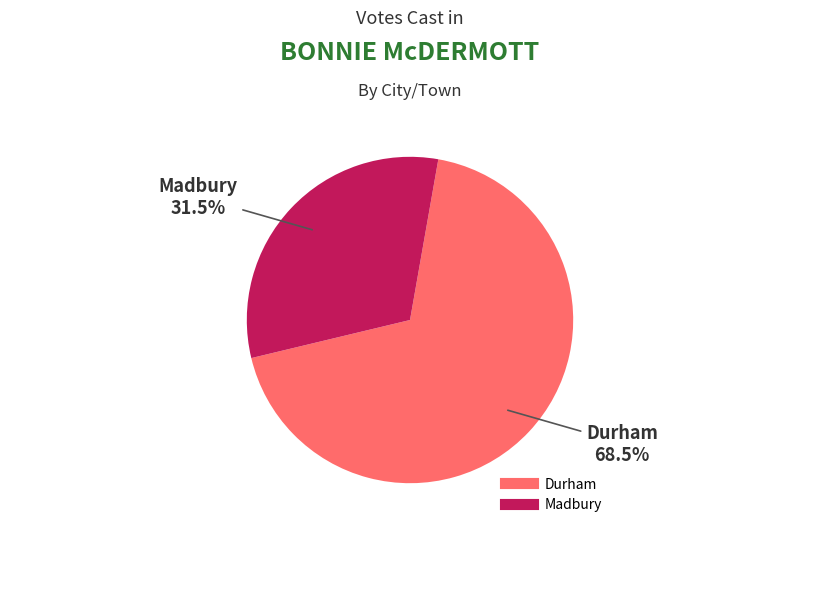

How many slices are in this pie chart?

2